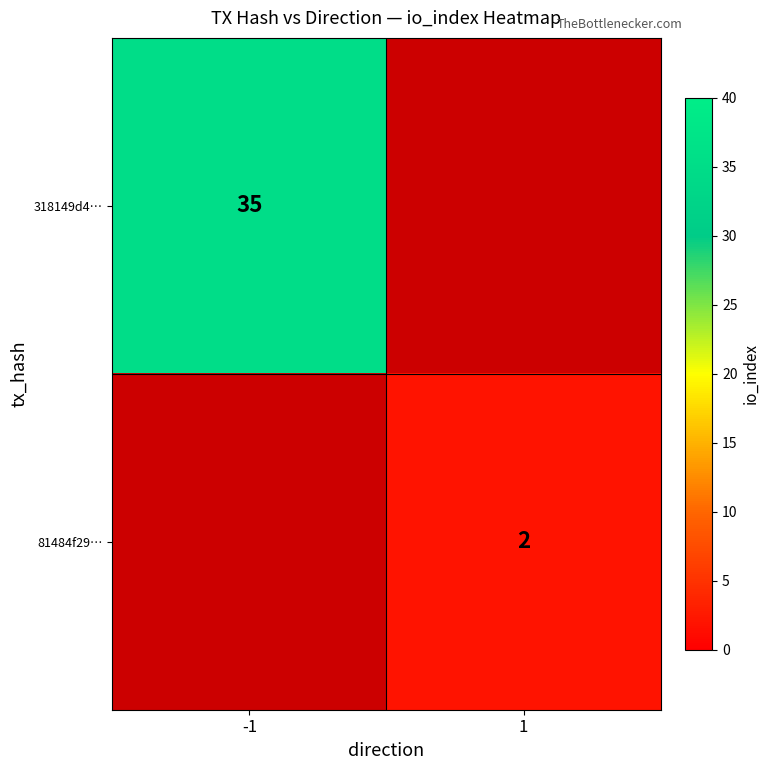

Is it true that 81484f29… equals 0 at 1?

False